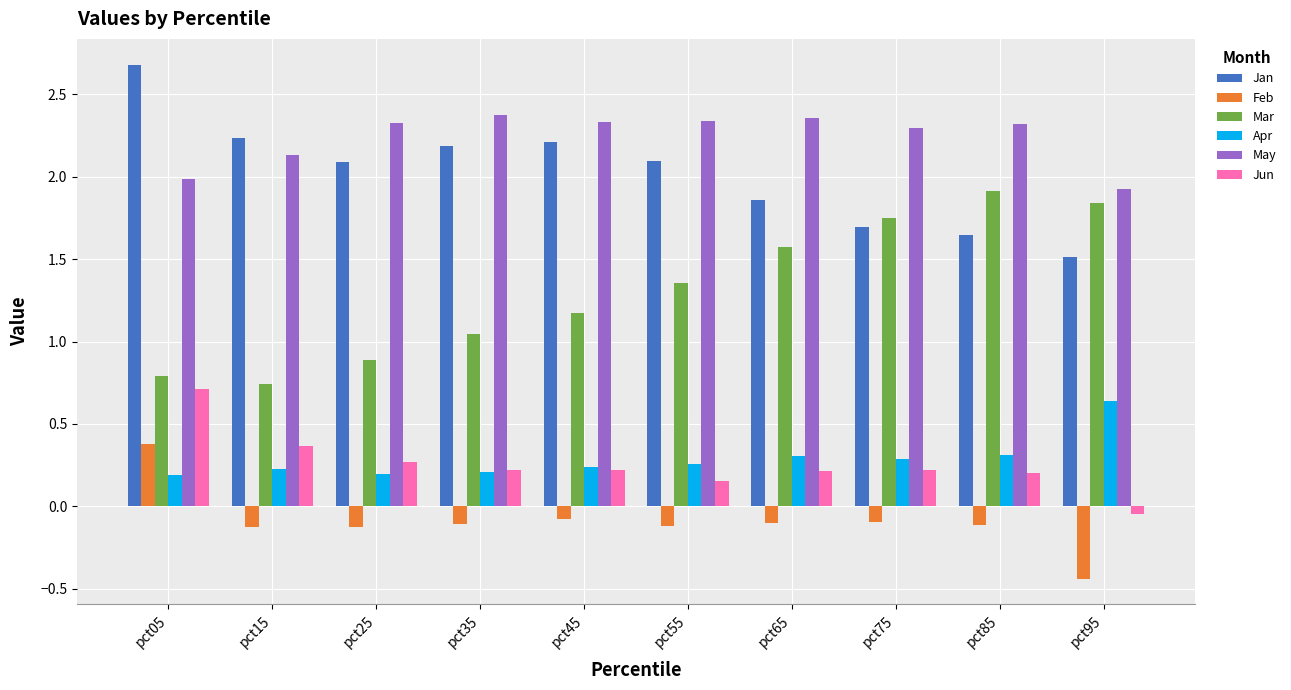

What are all the series names shown in the legend?

Jan, Feb, Mar, Apr, May, Jun